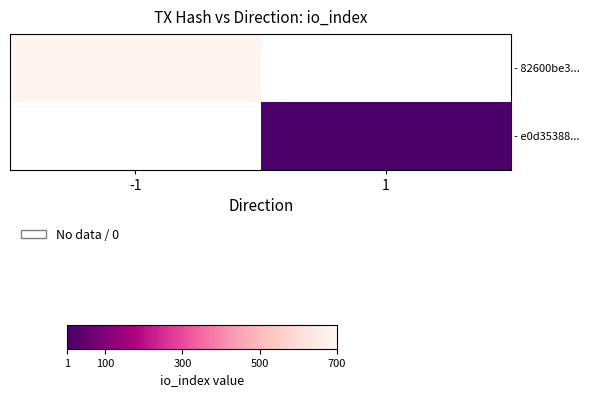

At how many categories does at least one series exceed 356?

1